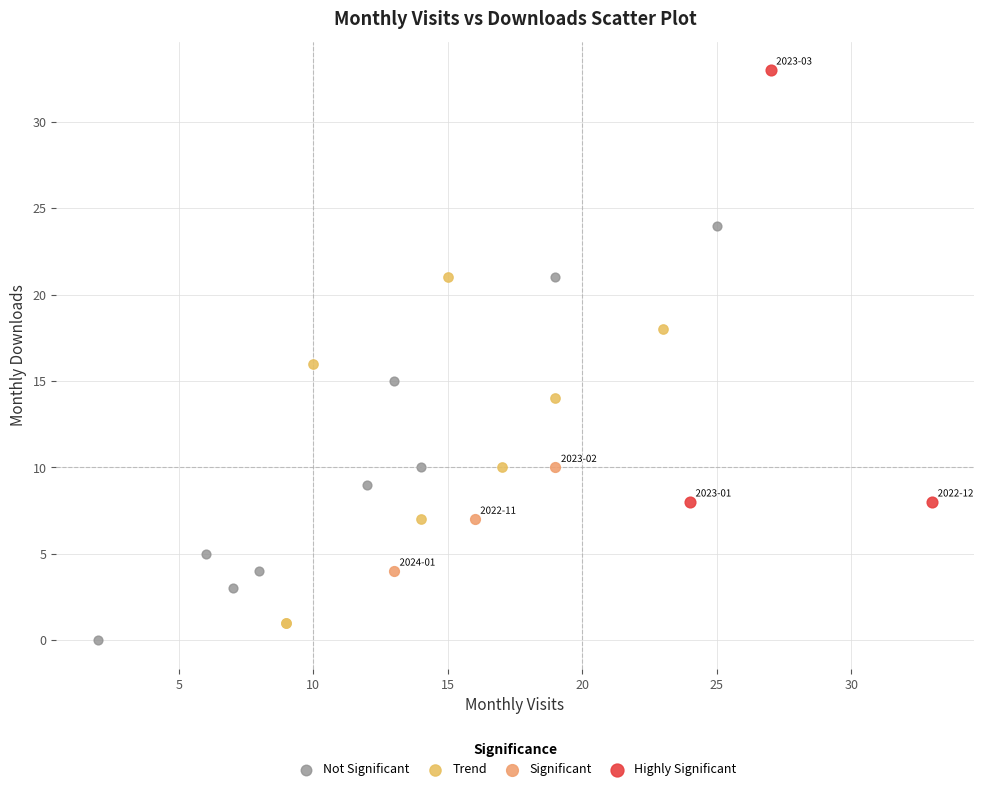

Which series reaches the maximum Y coordinate?

Highly Significant